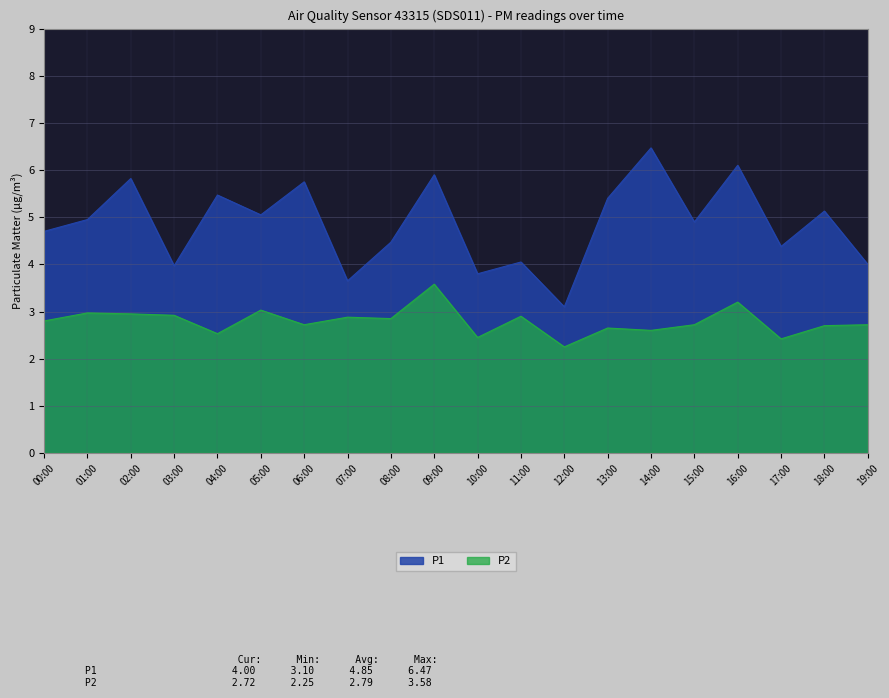

Rank the series at 10:00 from highest to lowest value.

P1, P2